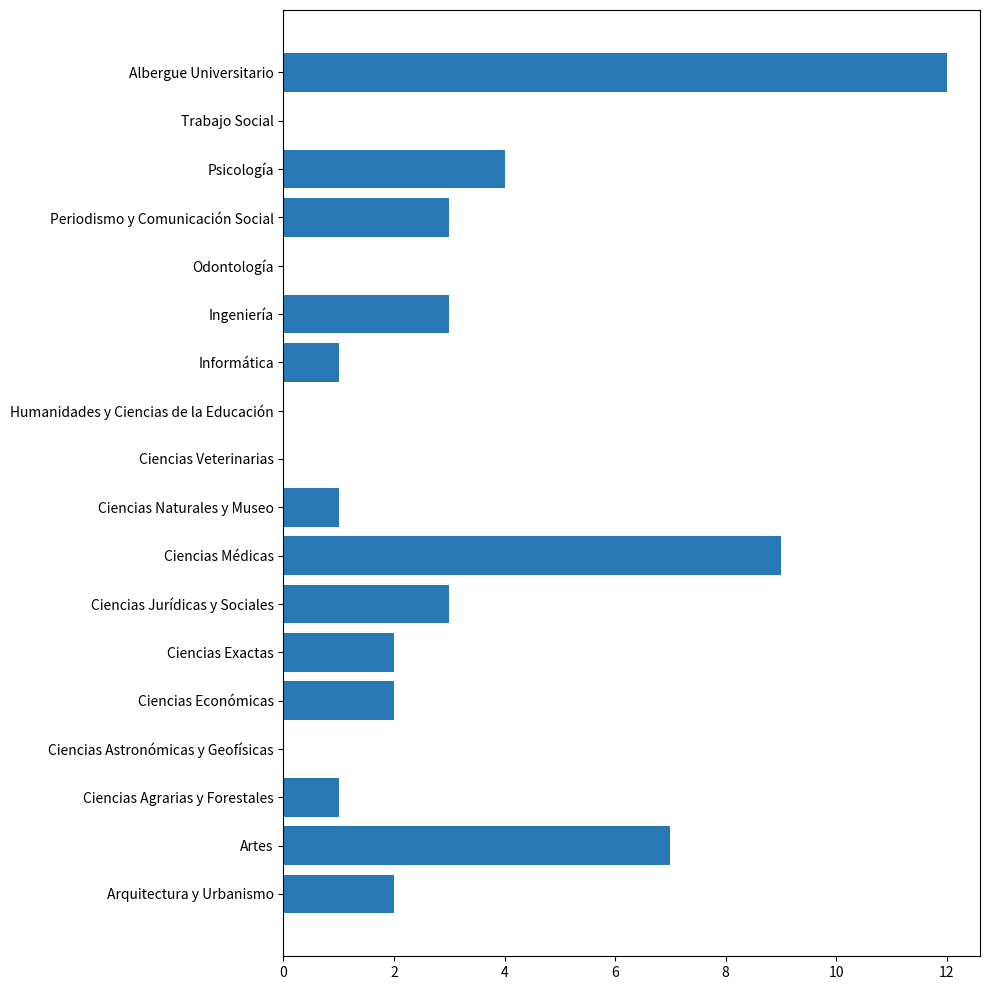

The chart shows a value of 0 at Trabajo Social. True or false?

True